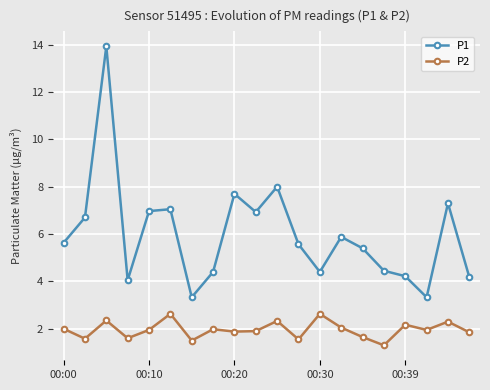

True or false: P1 and P2 intersect in this chart.

False